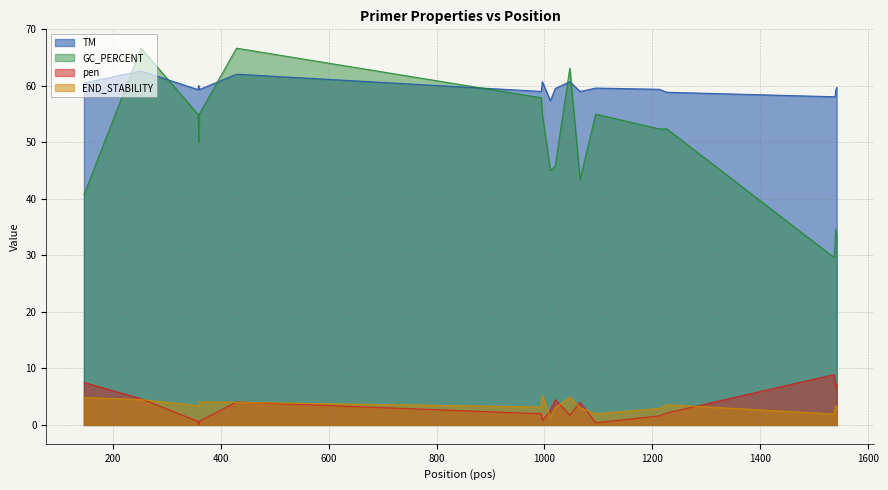

What is the difference between the TM values at 996 and 359?

0.7